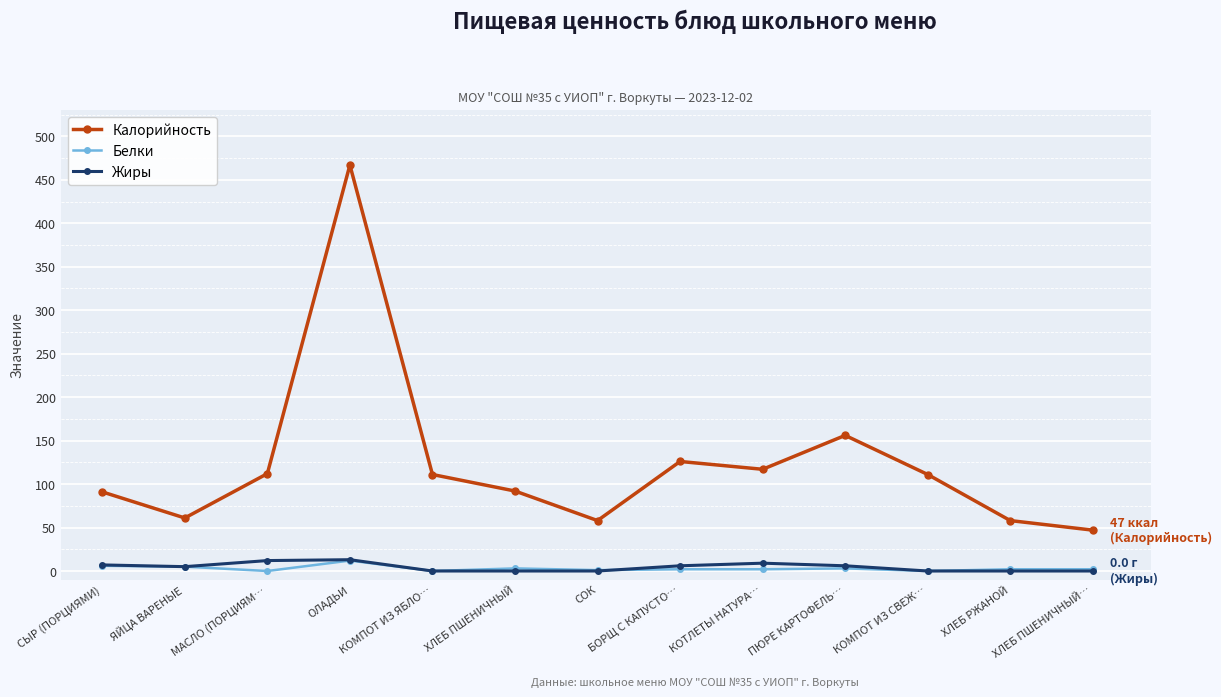

How many categories are shown in the chart?

13